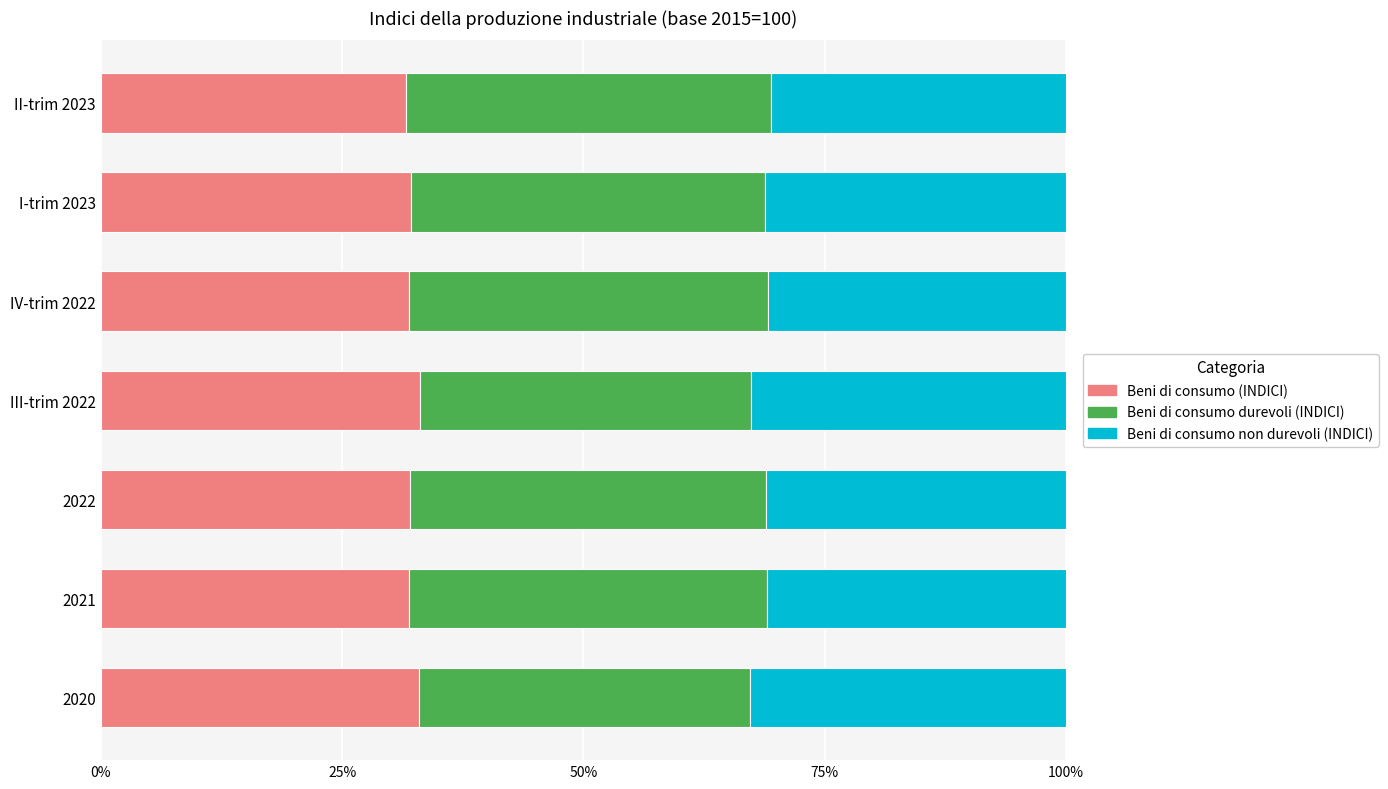

What is the sum of the Beni di consumo (INDICI) values at 2021 and II-trim 2023?

63.6